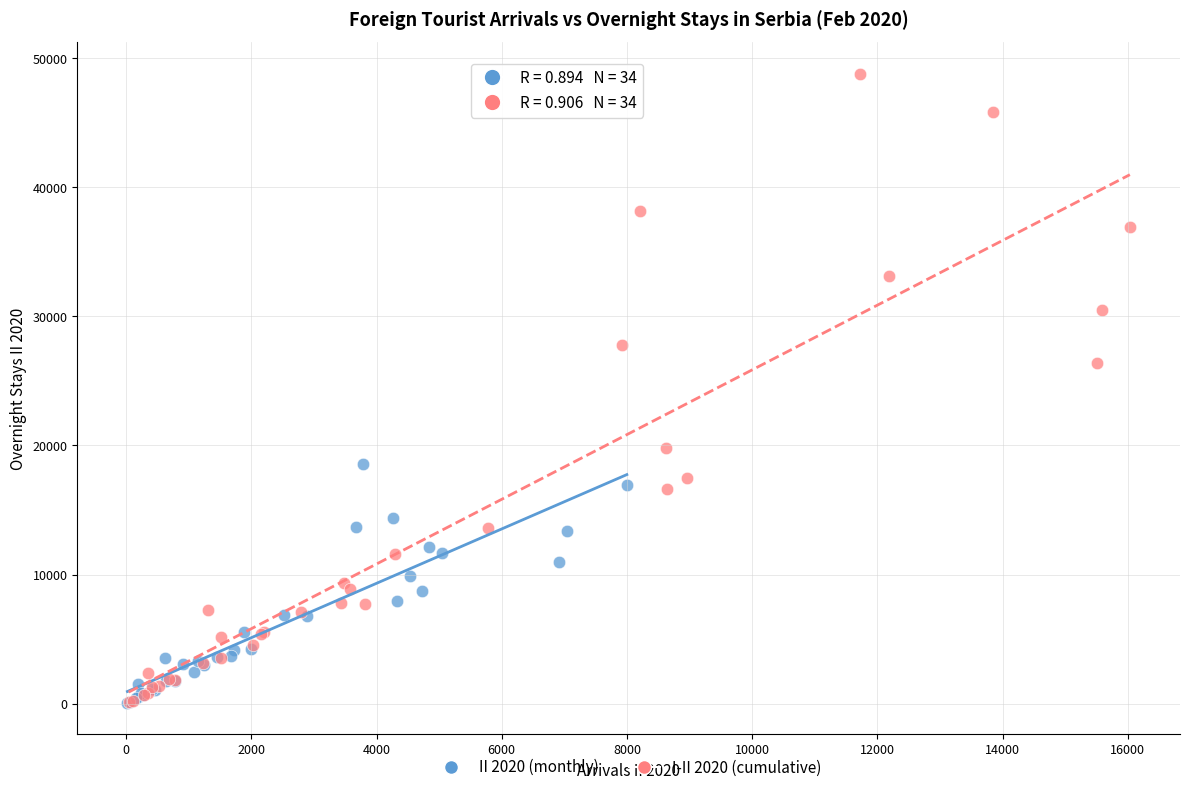

Which series contains the highest Y value?

I-II 2020 (cumulative)